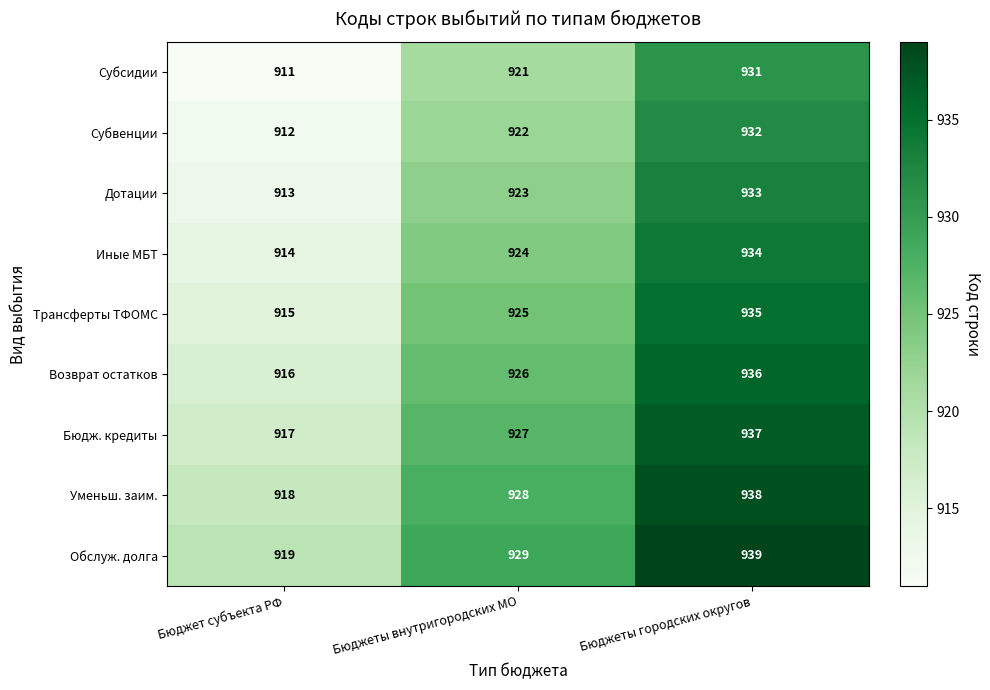

Reading right to left, transcribe all the data shown in this chart.

Субсидии: Бюджеты городских округов=931	Бюджеты внутригородских МО=921	Бюджет субъекта РФ=911
Субвенции: Бюджеты городских округов=932	Бюджеты внутригородских МО=922	Бюджет субъекта РФ=912
Дотации: Бюджеты городских округов=933	Бюджеты внутригородских МО=923	Бюджет субъекта РФ=913
Иные МБТ: Бюджеты городских округов=934	Бюджеты внутригородских МО=924	Бюджет субъекта РФ=914
Трансферты ТФОМС: Бюджеты городских округов=935	Бюджеты внутригородских МО=925	Бюджет субъекта РФ=915
Возврат остатков: Бюджеты городских округов=936	Бюджеты внутригородских МО=926	Бюджет субъекта РФ=916
Бюдж. кредиты: Бюджеты городских округов=937	Бюджеты внутригородских МО=927	Бюджет субъекта РФ=917
Уменьш. заим.: Бюджеты городских округов=938	Бюджеты внутригородских МО=928	Бюджет субъекта РФ=918
Обслуж. долга: Бюджеты городских округов=939	Бюджеты внутригородских МО=929	Бюджет субъекта РФ=919